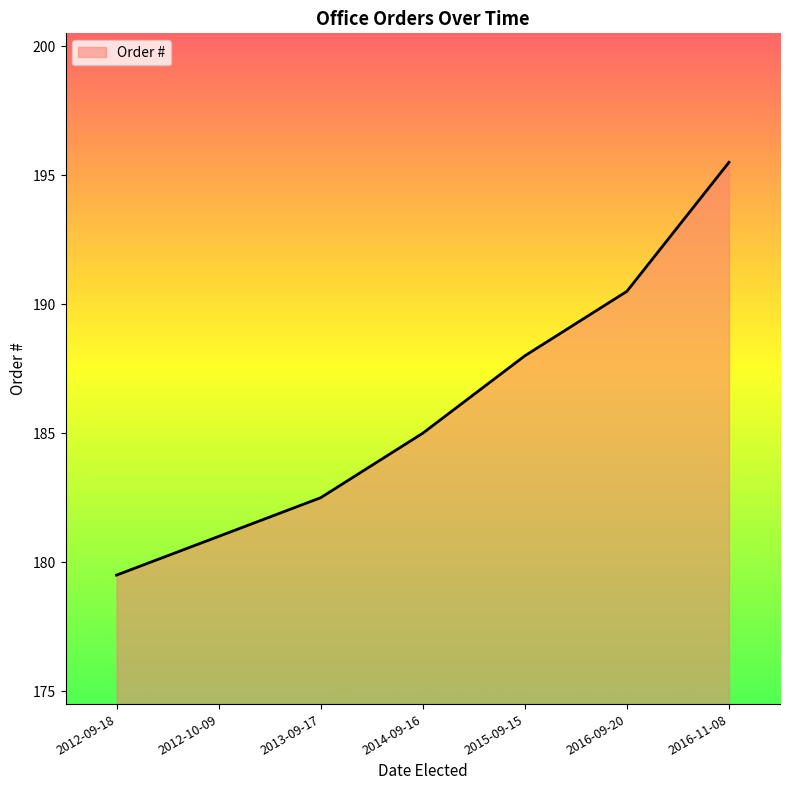

At which category does the chart reach its minimum across all series?

2012-09-18